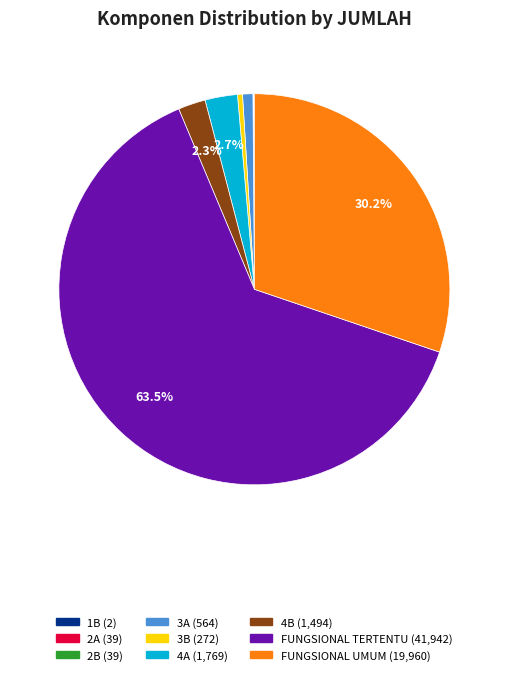

To the nearest percent, what is the difference between the largest and smallest slice percentages?

63%